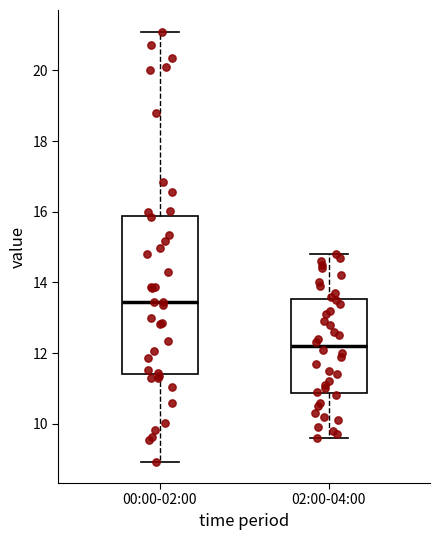

Which box is the tallest, from its lower edge to its upper edge?

00:00-02:00